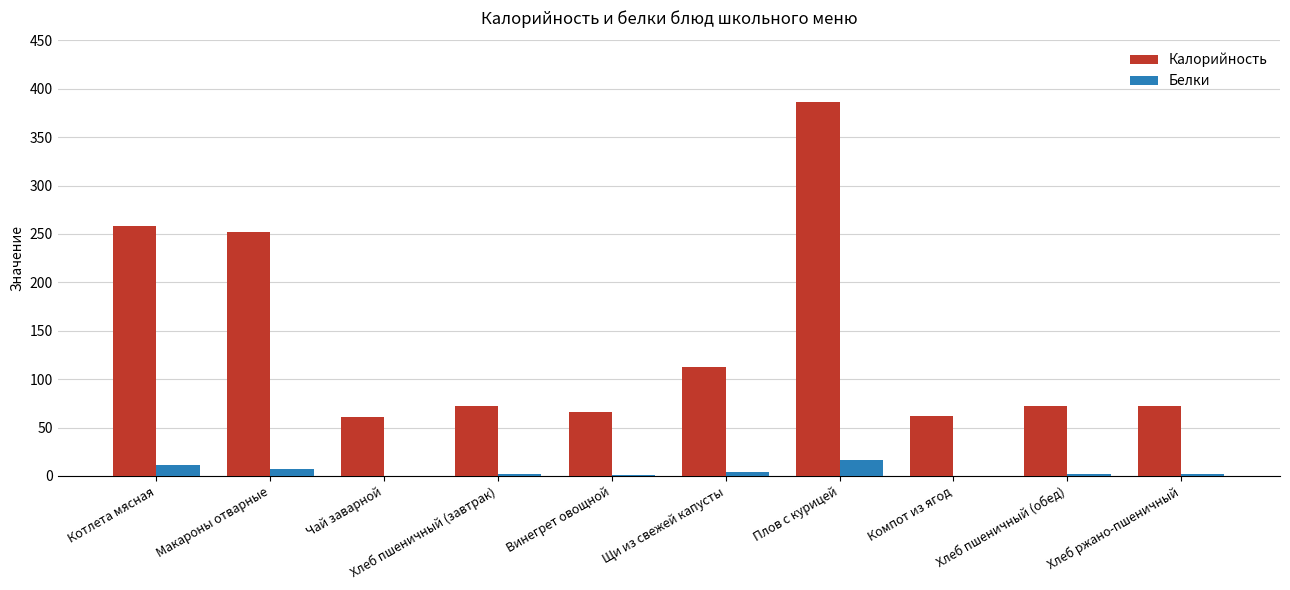

What is the maximum value for Белки?

16.9